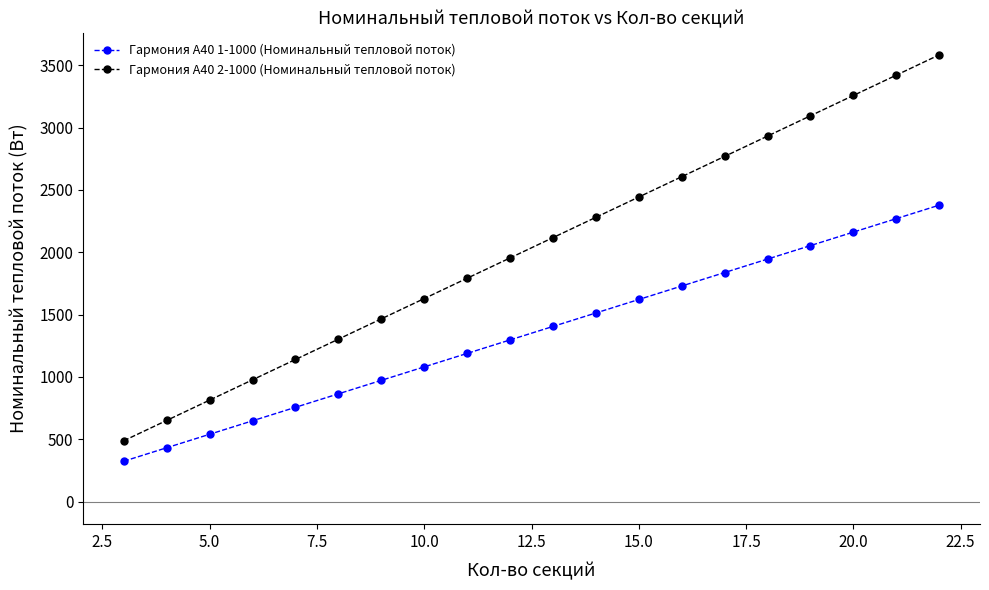

How many data points in Гармония А40 2-1000 (Номинальный тепловой поток) are less than 2117?

10